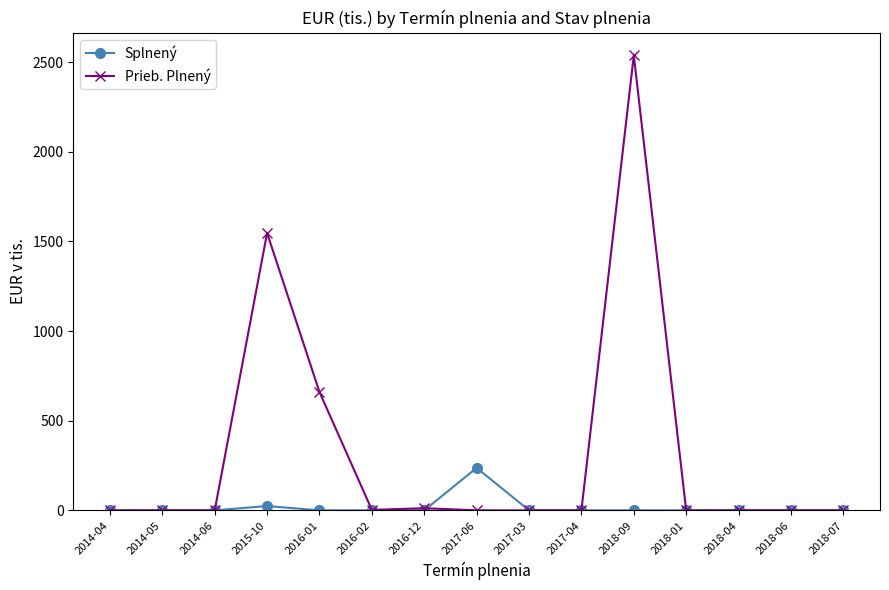

What are all the series names shown in the legend?

Splnený, Prieb. Plnený